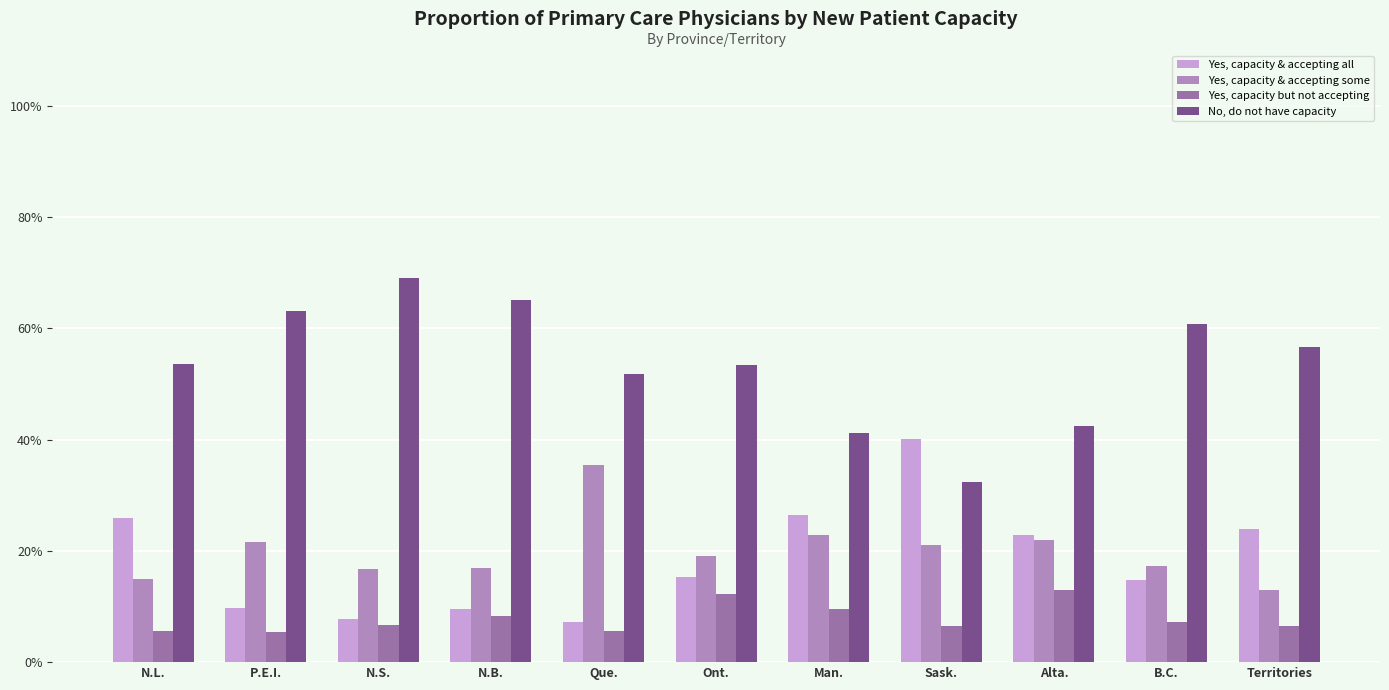

Reading right to left, transcribe all the data shown in this chart.

Yes, capacity & accepting all: Territories=23.9	B.C.=14.8	Alta.=22.8	Sask.=40.0	Man.=26.4	Ont.=15.3	Que.=7.3	N.B.=9.6	N.S.=7.7	P.E.I.=9.8	N.L.=25.9
Yes, capacity & accepting some: Territories=12.9	B.C.=17.3	Alta.=21.9	Sask.=21.1	Man.=22.9	Ont.=19.1	Que.=35.4	N.B.=17.0	N.S.=16.7	P.E.I.=21.7	N.L.=14.9
Yes, capacity but not accepting: Territories=6.6	B.C.=7.2	Alta.=12.9	Sask.=6.5	Man.=9.5	Ont.=12.2	Que.=5.6	N.B.=8.2	N.S.=6.6	P.E.I.=5.4	N.L.=5.6
No, do not have capacity: Territories=56.6	B.C.=60.7	Alta.=42.4	Sask.=32.4	Man.=41.1	Ont.=53.4	Que.=51.7	N.B.=65.1	N.S.=69.0	P.E.I.=63.2	N.L.=53.6